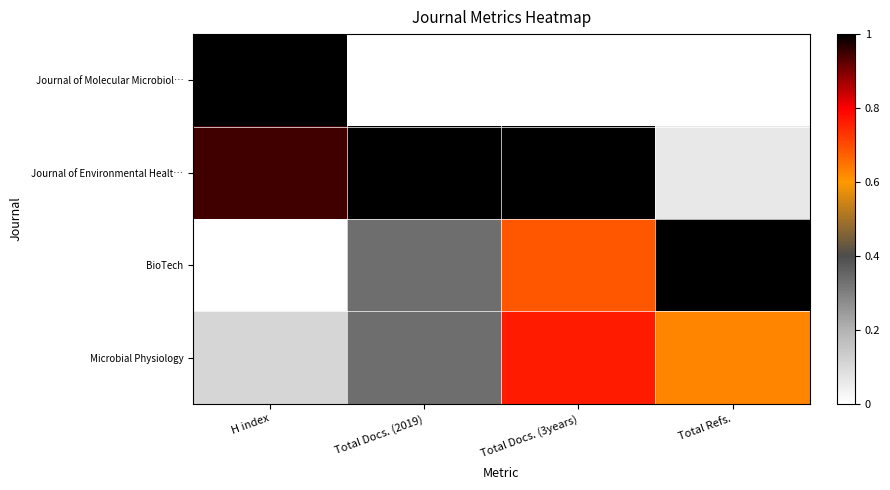

Which series changed the most between Total Docs. (3years) and Total Refs.?

Journal of Environmental Healt…